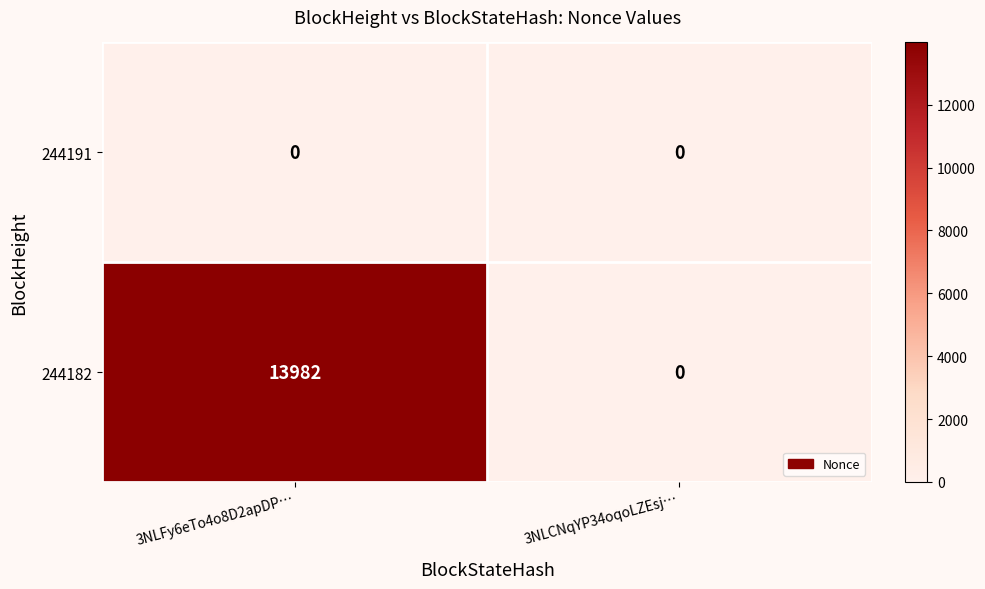

Which category has the highest value across all series?

3NLFy6eTo4o8D2apDP…